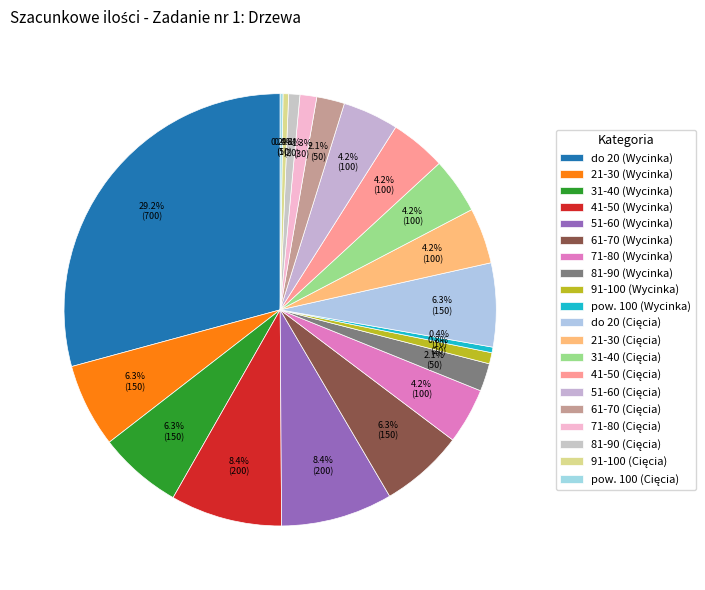

Which category has the biggest portion of the pie?

do 20 (Wycinka)